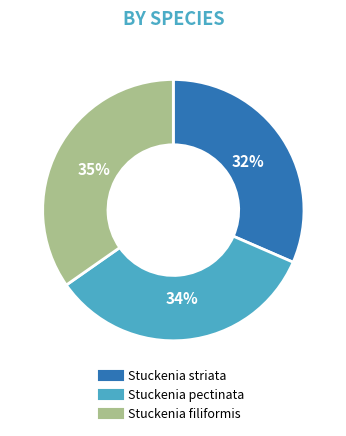

Does Stuckenia pectinata account for over 50% of the chart?

No